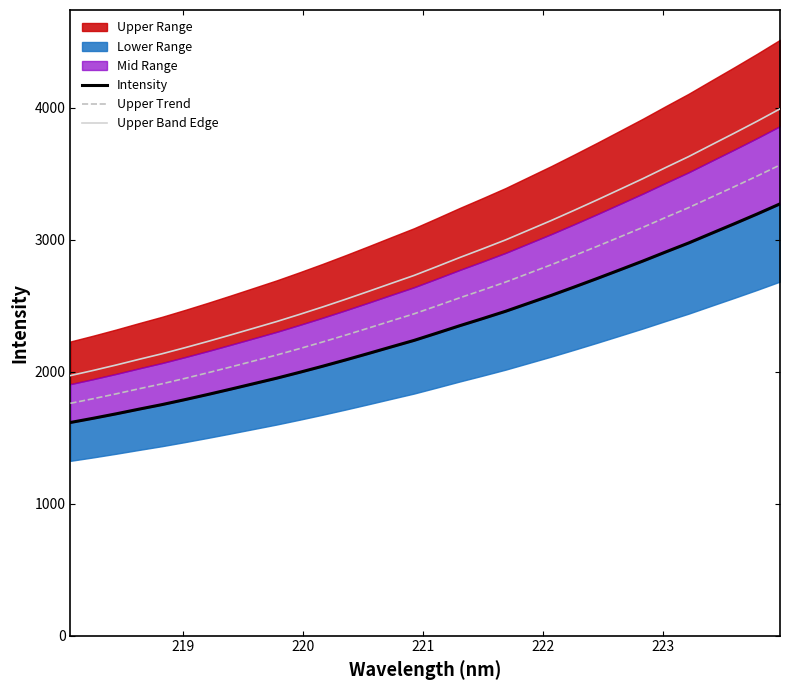

What is the maximum value for Upper Band Edge?

3993.2